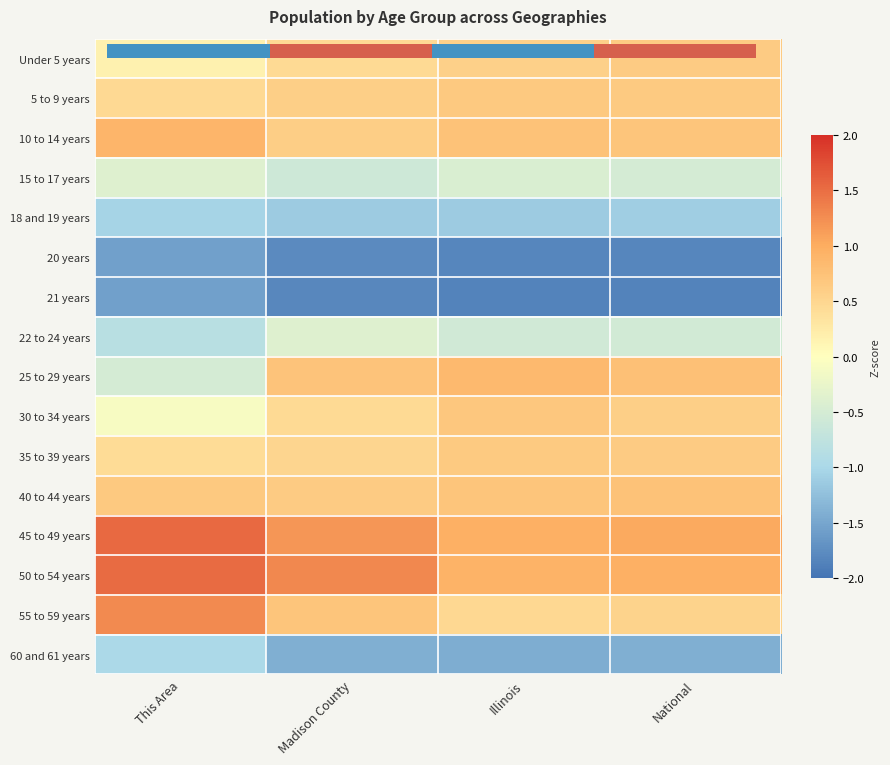

Which category has the lowest value in the 60 and 61 years series?

Illinois